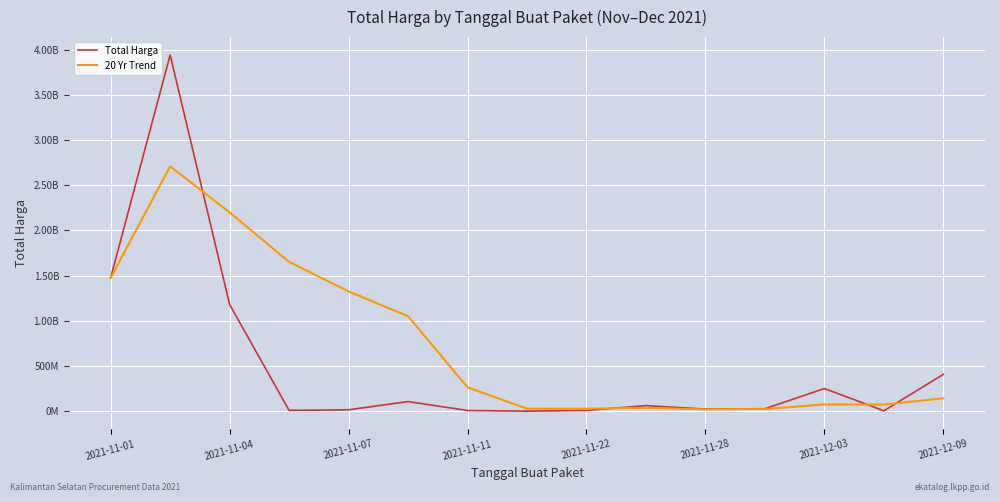

How many interior local peaks does the Total Harga series have?

4